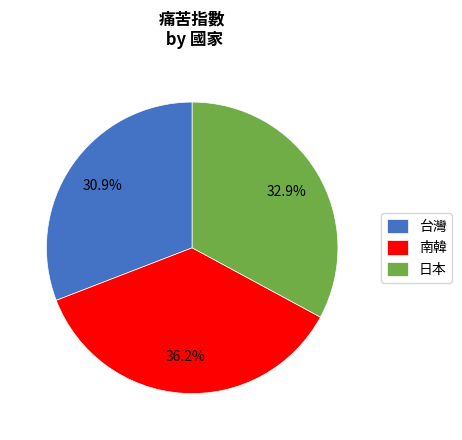

To the nearest percent, what is the combined percentage of 南韓 and 台灣?

67%